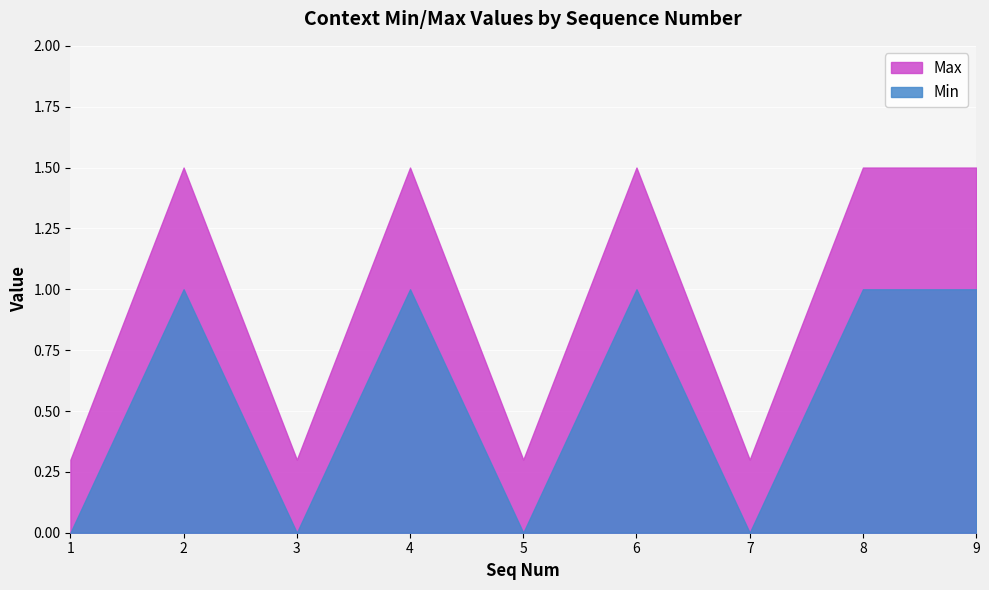

Which series has the widest spread of values?

Max